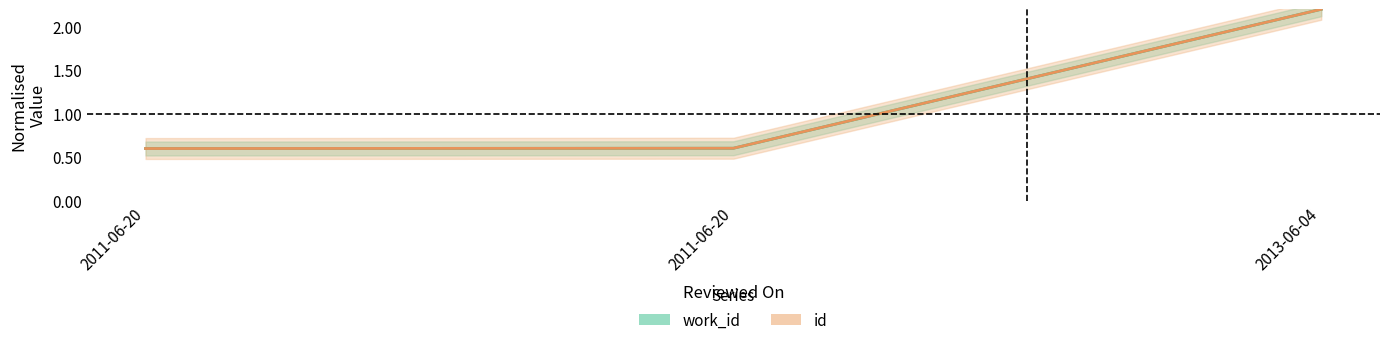

What is the label of the 1st point from the left?

2011-06-20